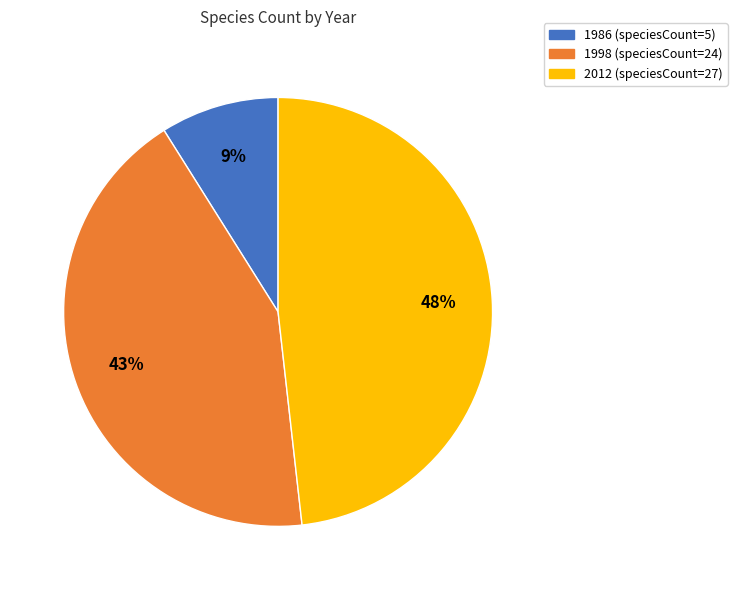

How many segments does this pie chart have?

3